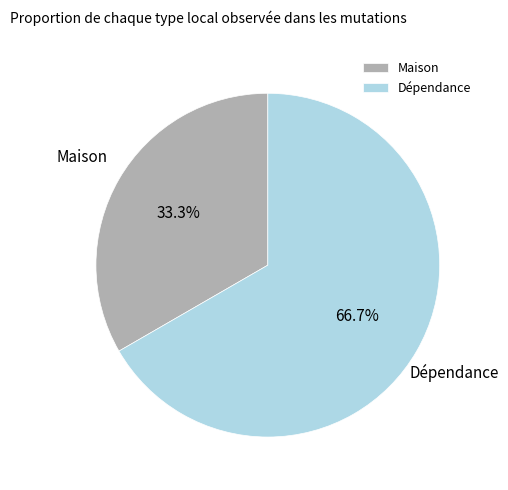

Is Maison the majority of the pie?

No